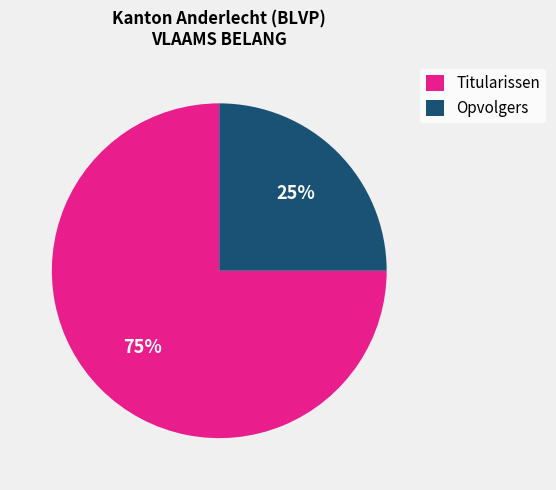

What is the majority slice?

Titularissen